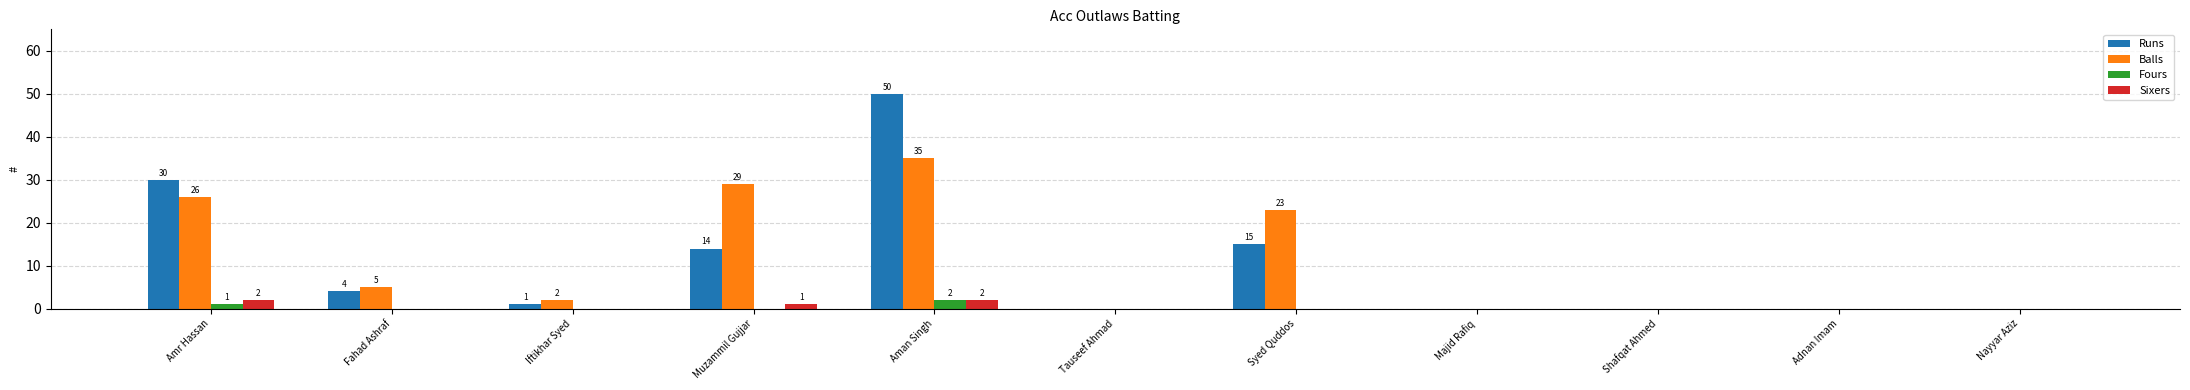

Reading right to left, what are all the values shown in this chart?

Runs: 0	0	0	0	15	0	50	14	1	4	30
Balls: 0	0	0	0	23	0	35	29	2	5	26
Fours: 0	0	0	0	0	0	2	0	0	0	1
Sixers: 0	0	0	0	0	0	2	1	0	0	2